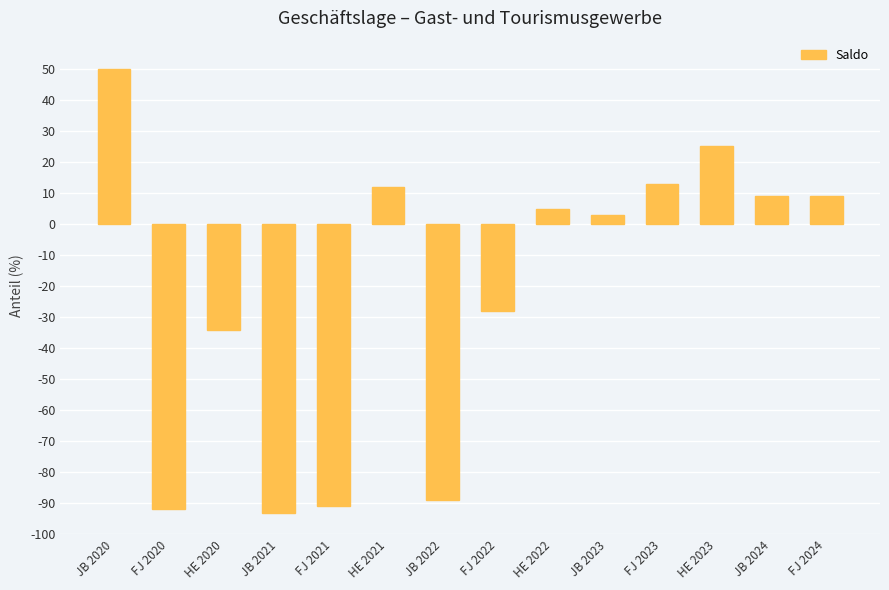

The chart shows a value of -91 at FJ 2021. True or false?

True